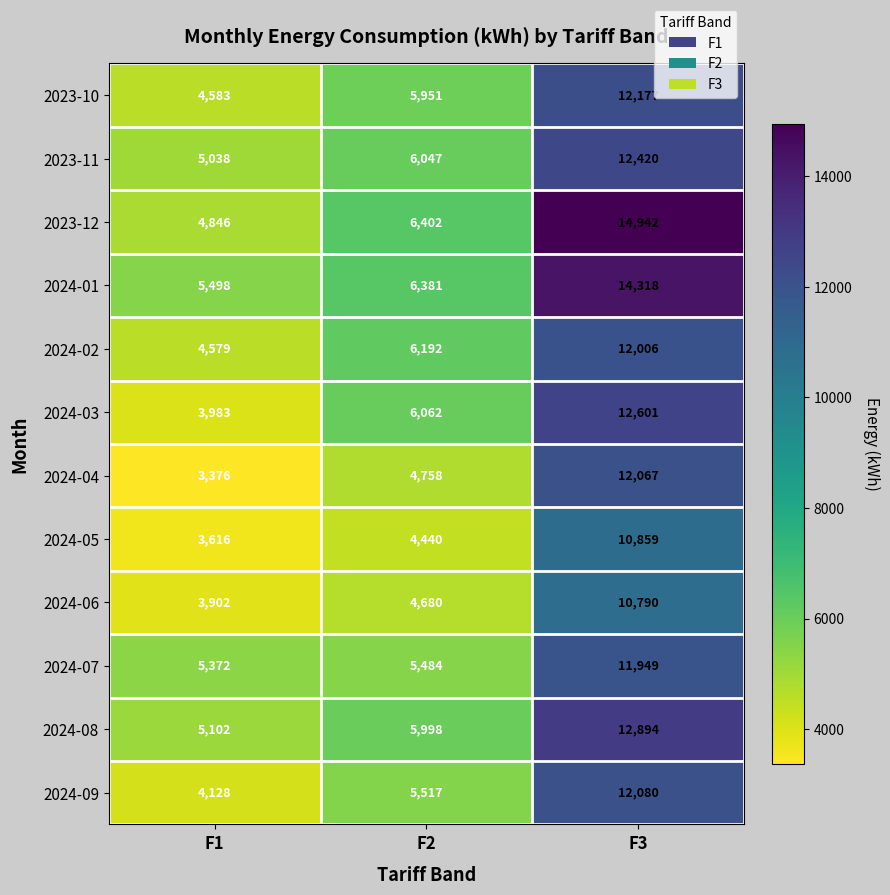

Is the value of 2024-01 at F1 greater than the value of 2023-11 at F2?

No